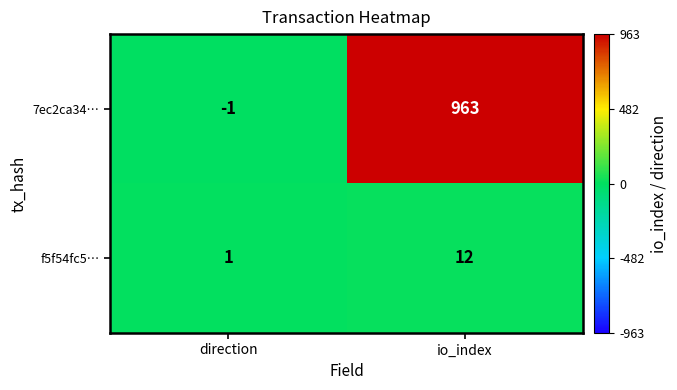

At how many categories does at least one series exceed 695?

1